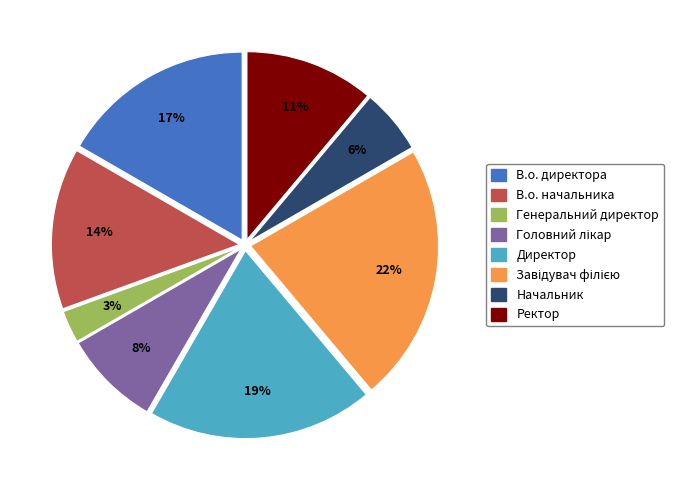

To the nearest percent, what is the average slice percentage?

12%